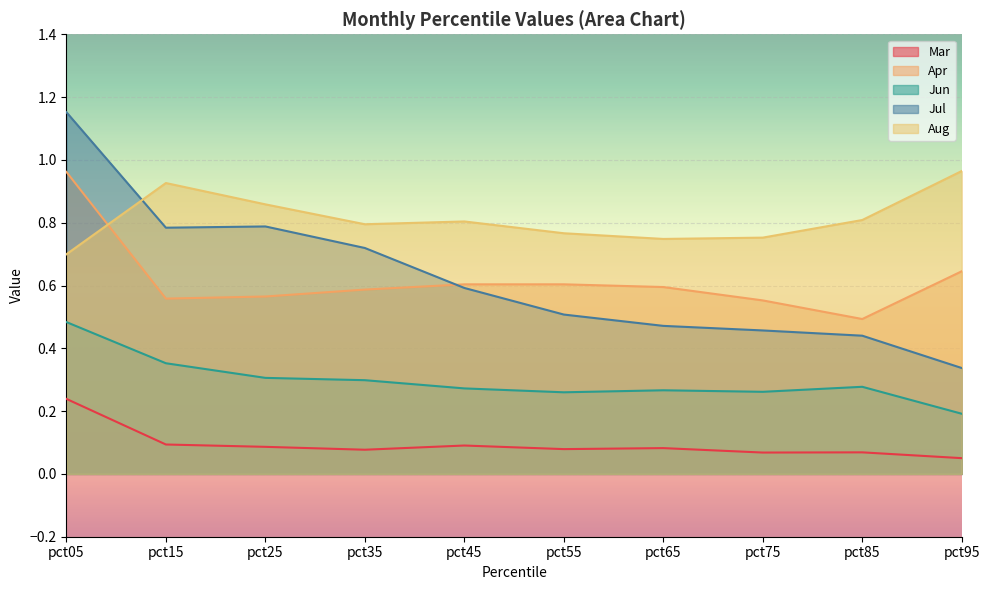

Which has a higher value, pct75 or pct25?

pct25